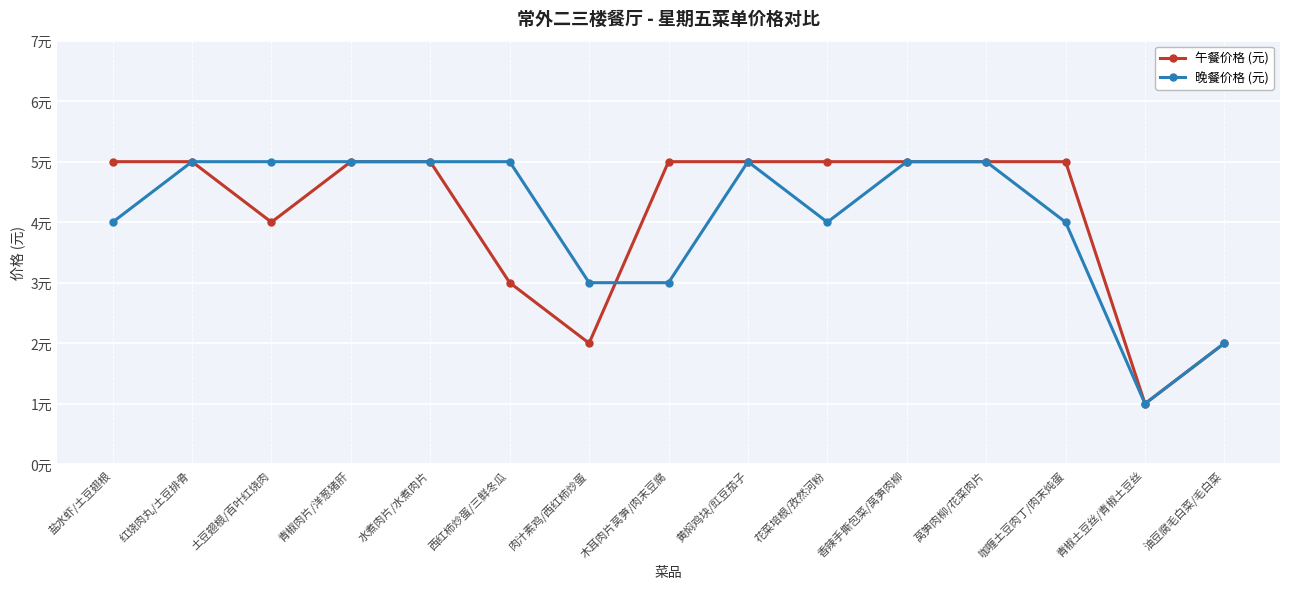

Rank the categories by 午餐价格 (元) value from highest to lowest.

盐水虾/土豆翅根, 红烧肉丸/土豆排骨, 青椒肉片/洋葱猪肝, 水煮肉片/水煮肉片, 木耳肉片莴笋/肉末豆腐, 黄焖鸡块/豇豆茄子, 花菜培根/孜然河粉, 香辣手撕包菜/莴笋肉柳, 莴笋肉柳/花菜肉片, 咖喱土豆肉丁/肉末炖蛋, 土豆翅根/百叶红烧肉, 西红柿炒蛋/三鲜冬瓜, 肉汁素鸡/西红柿炒蛋, 油豆腐毛白菜/毛白菜, 青椒土豆丝/青椒土豆丝